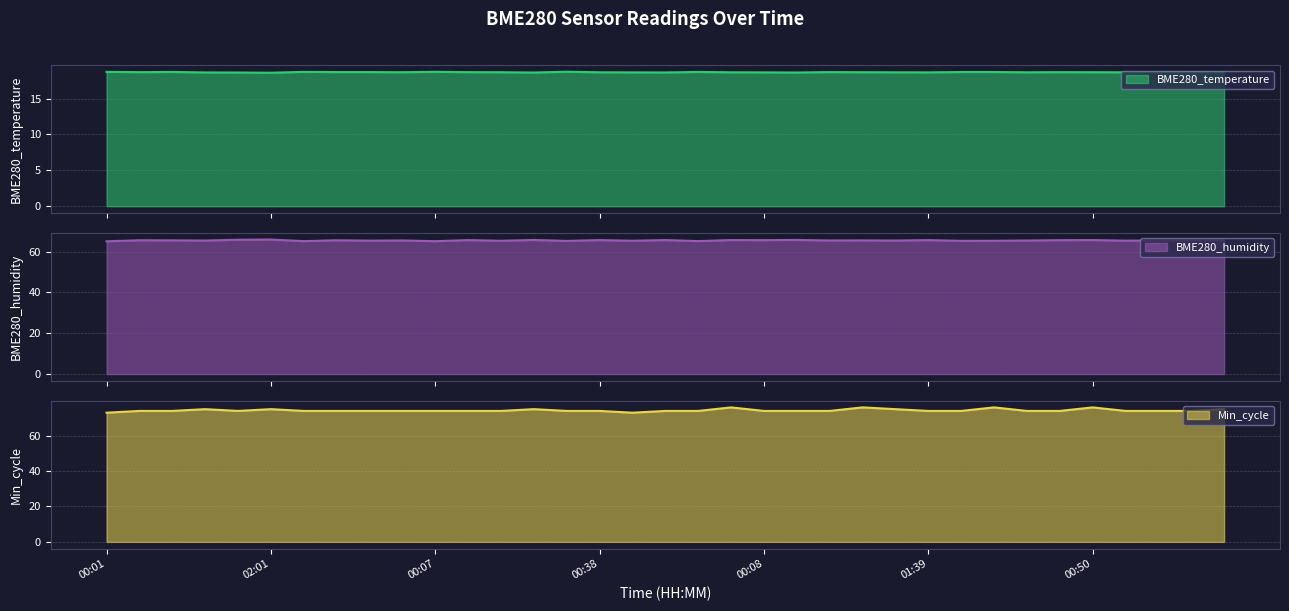

Where is BME280_humidity nearest to the value 65?

00:01